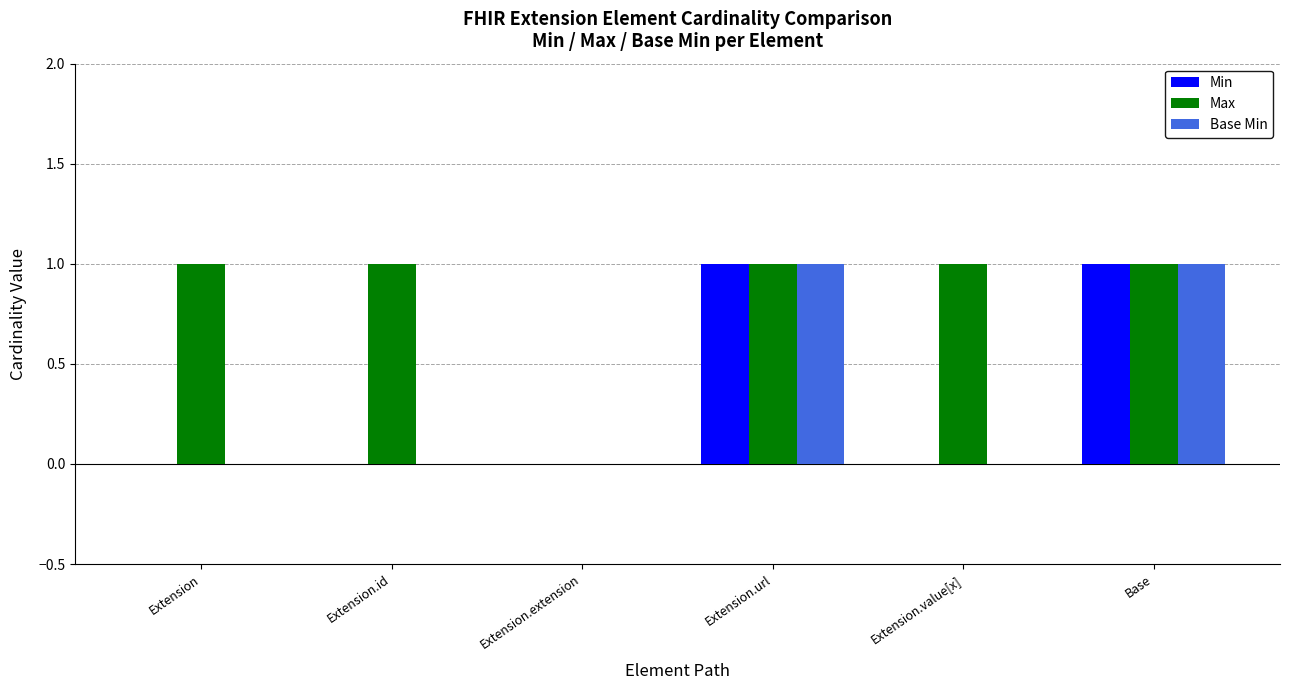

How many values in Max are above zero?

5